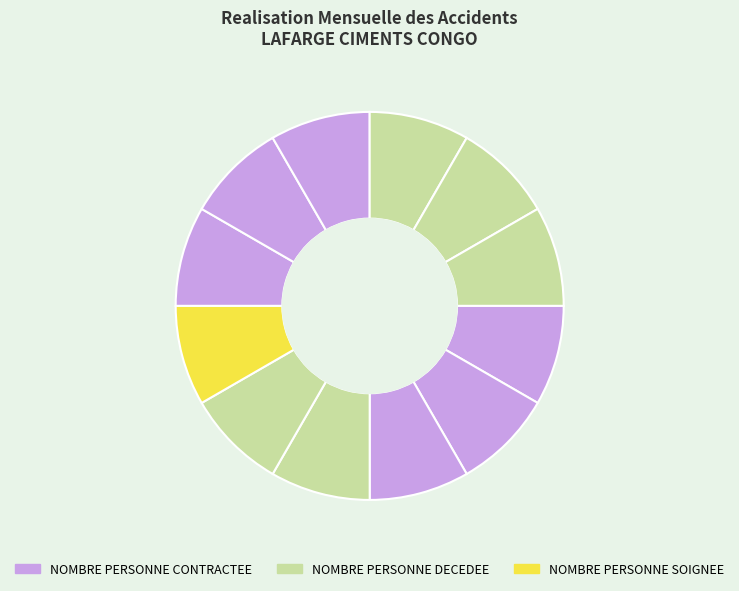

Count the number of slices in the pie.

12